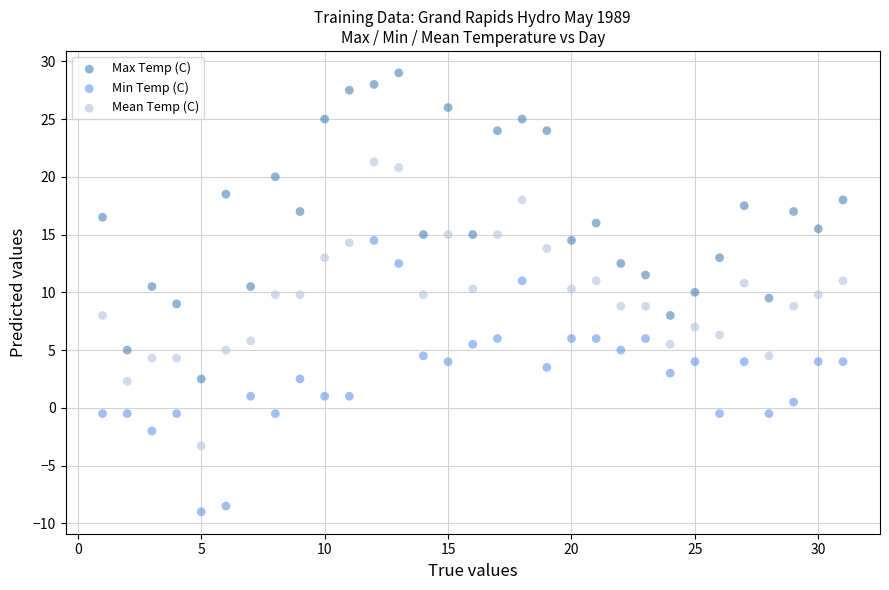

What is the X range (max minus min) for the scatter plot?

30.0